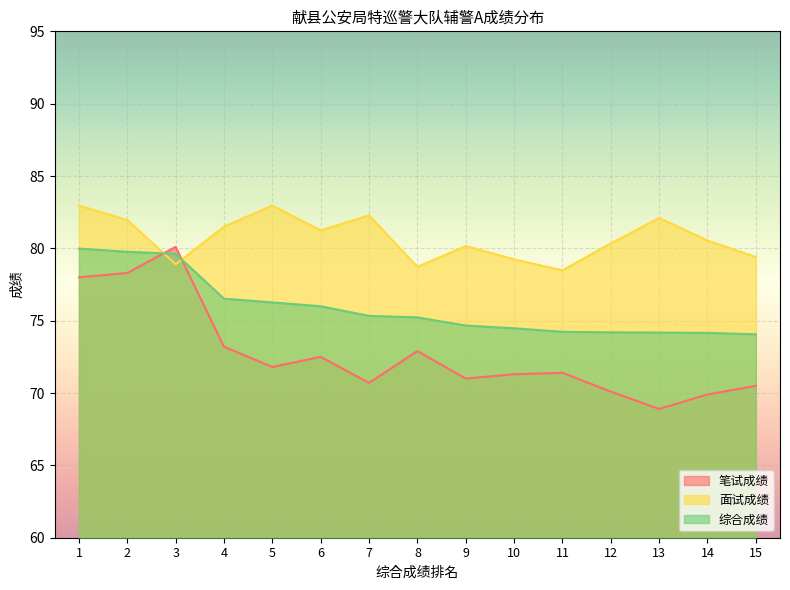

Between which two adjacent categories do 面试成绩 and 笔试成绩 first intersect?

2 and 3